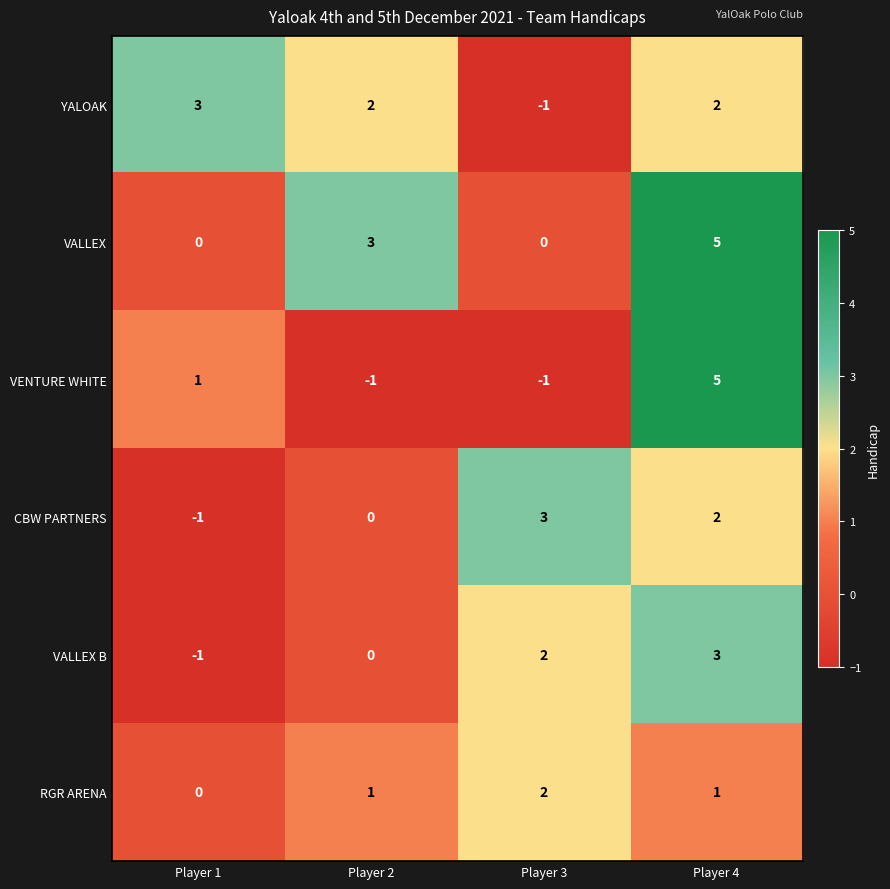

What is the difference between the maximum and minimum values in the YALOAK series?

4